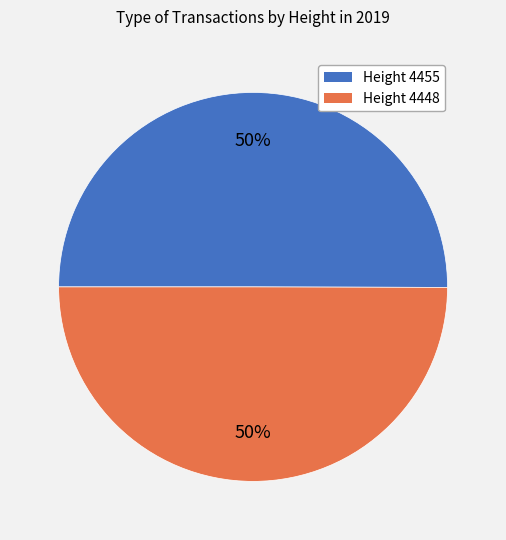

Count the number of slices in the pie.

2